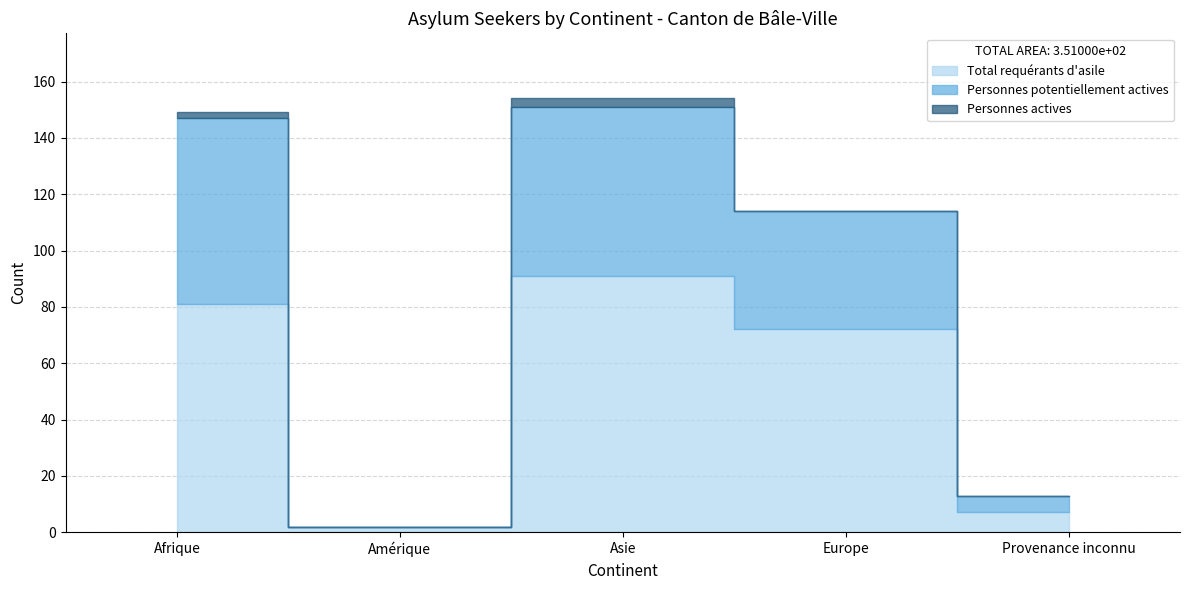

Which series changed the most between Amérique and Asie?

Total requérants d'asile